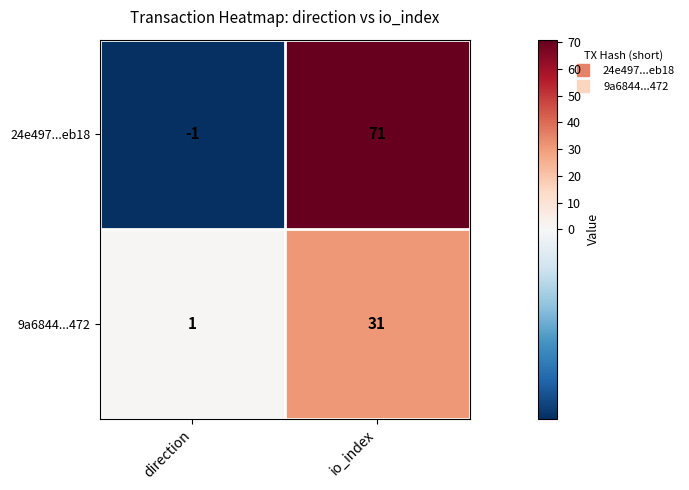

At which category is the sum across all series the highest?

io_index